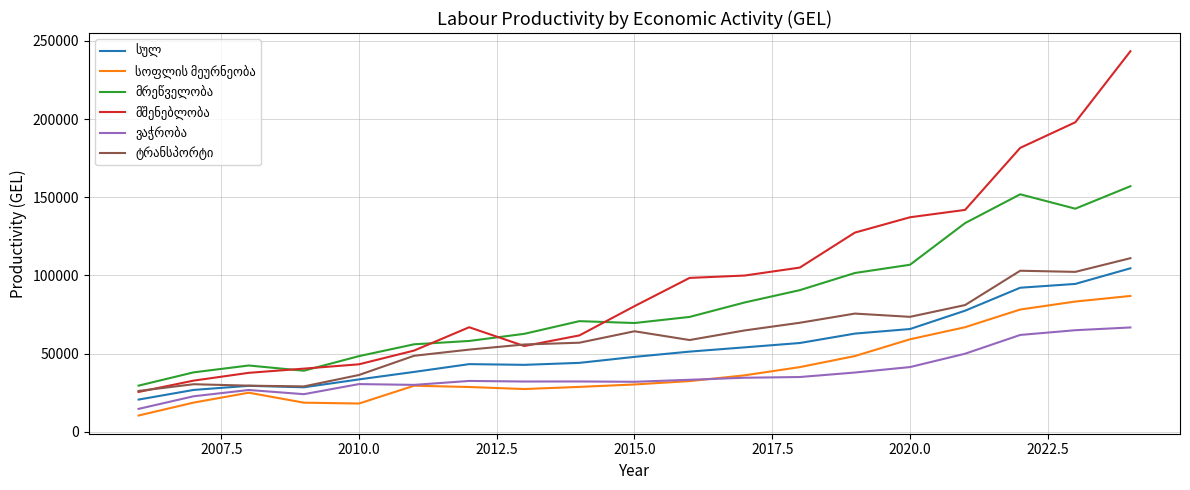

What is the greatest value displayed?

243419